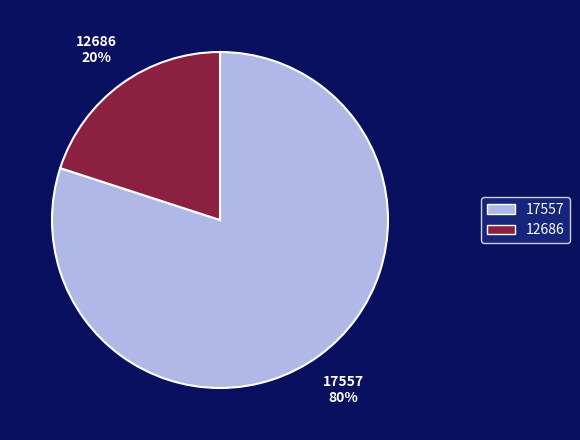

Count the number of slices in the pie.

2